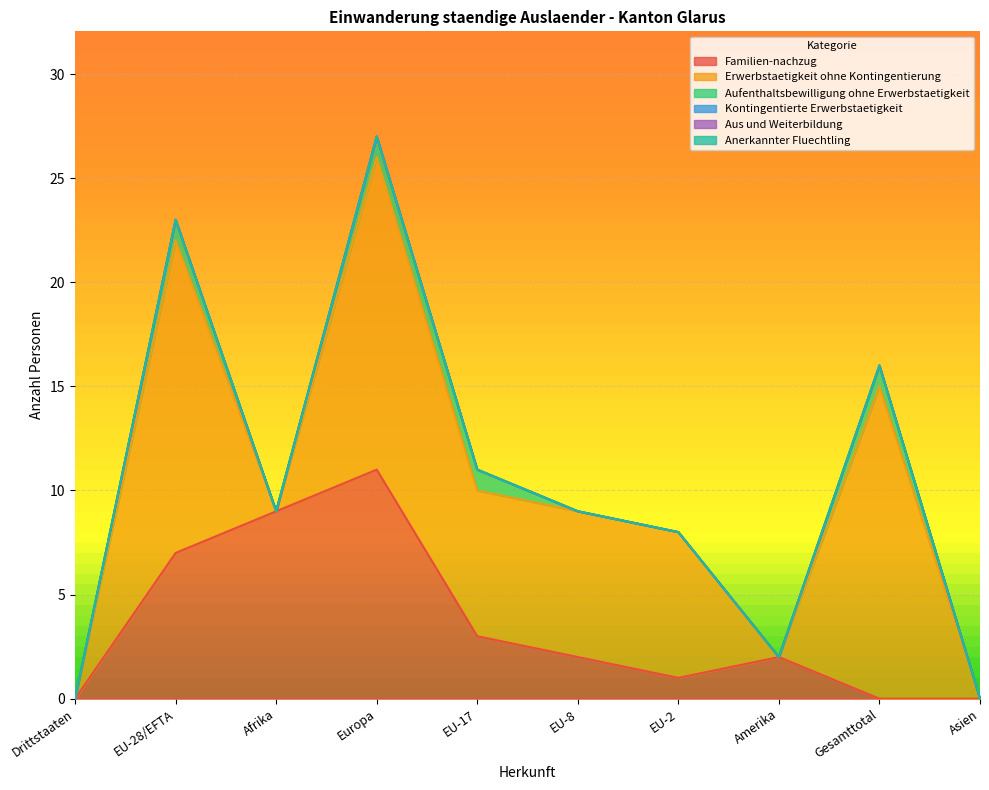

What is the label of the 5th point from the left?

EU-17